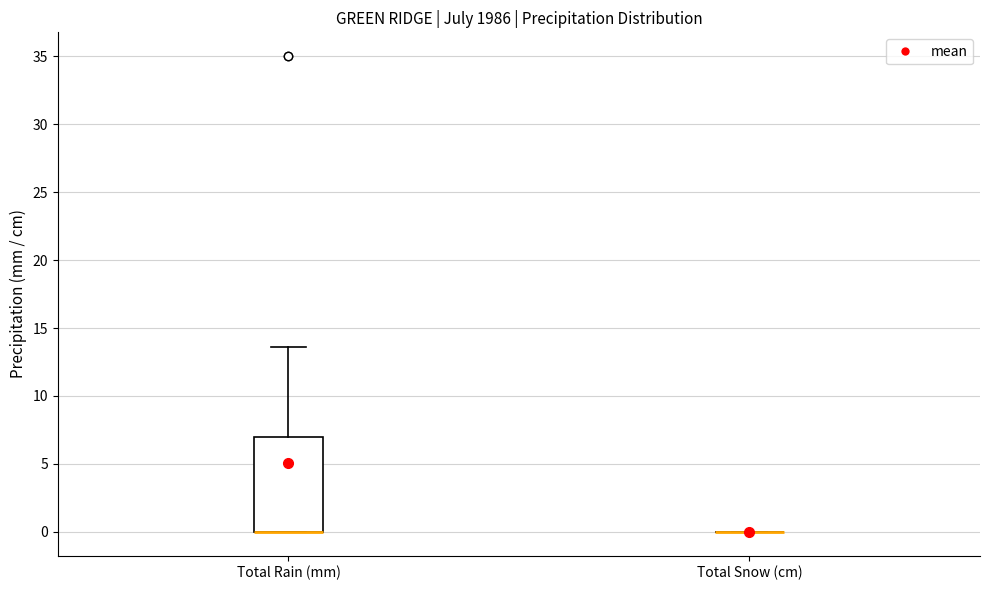

Which box is the tallest, from its lower edge to its upper edge?

Total Rain (mm)